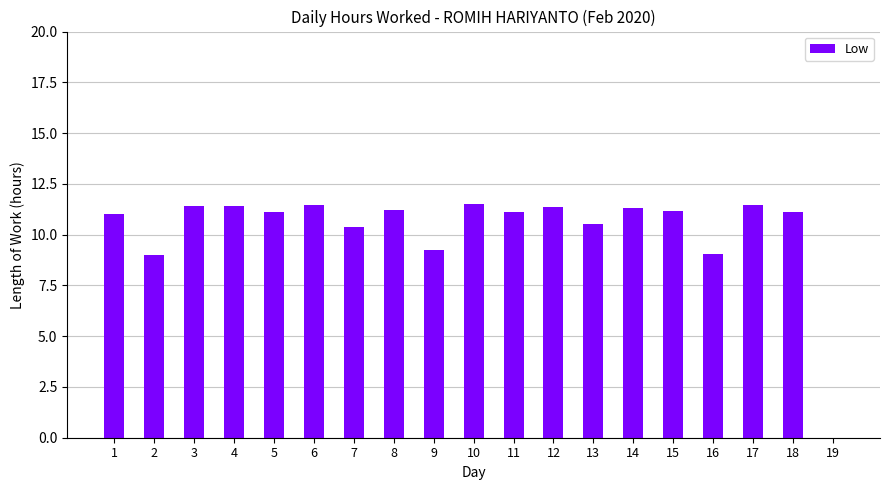

Is it true that the value at 15 is 7.8?

False